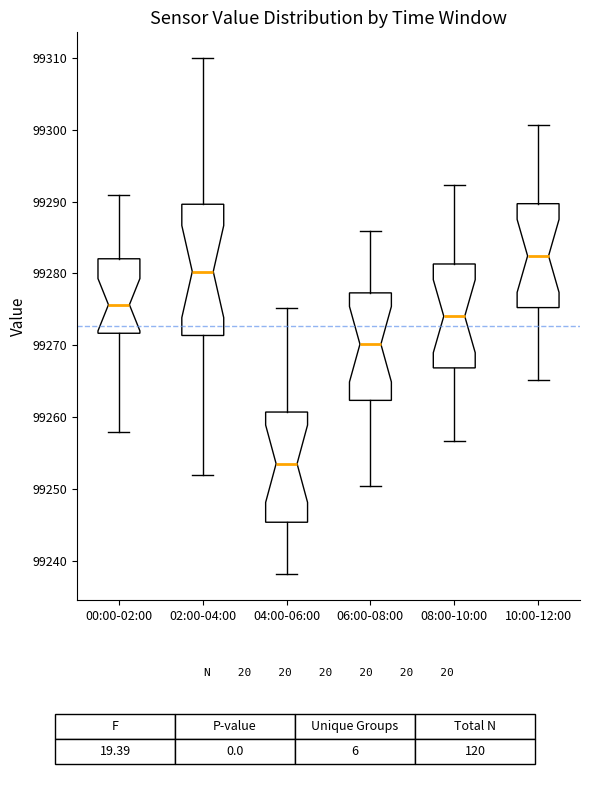

Reading left to right, read every box against the y-axis: the position of its median line, the range the box covers, and the ends of its whiskers. The values are not printed on the chart, so give them approximately, as read against the axis.

00:00-02:00: median 99276, box 99272 to 99282, whiskers 99258 to 99291
02:00-04:00: median 99280, box 99271 to 99290, whiskers 99252 to 99310
04:00-06:00: median 99254, box 99245 to 99261, whiskers 99238 to 99275
06:00-08:00: median 99270, box 99262 to 99277, whiskers 99250 to 99286
08:00-10:00: median 99274, box 99267 to 99281, whiskers 99257 to 99292
10:00-12:00: median 99282, box 99275 to 99290, whiskers 99265 to 99301